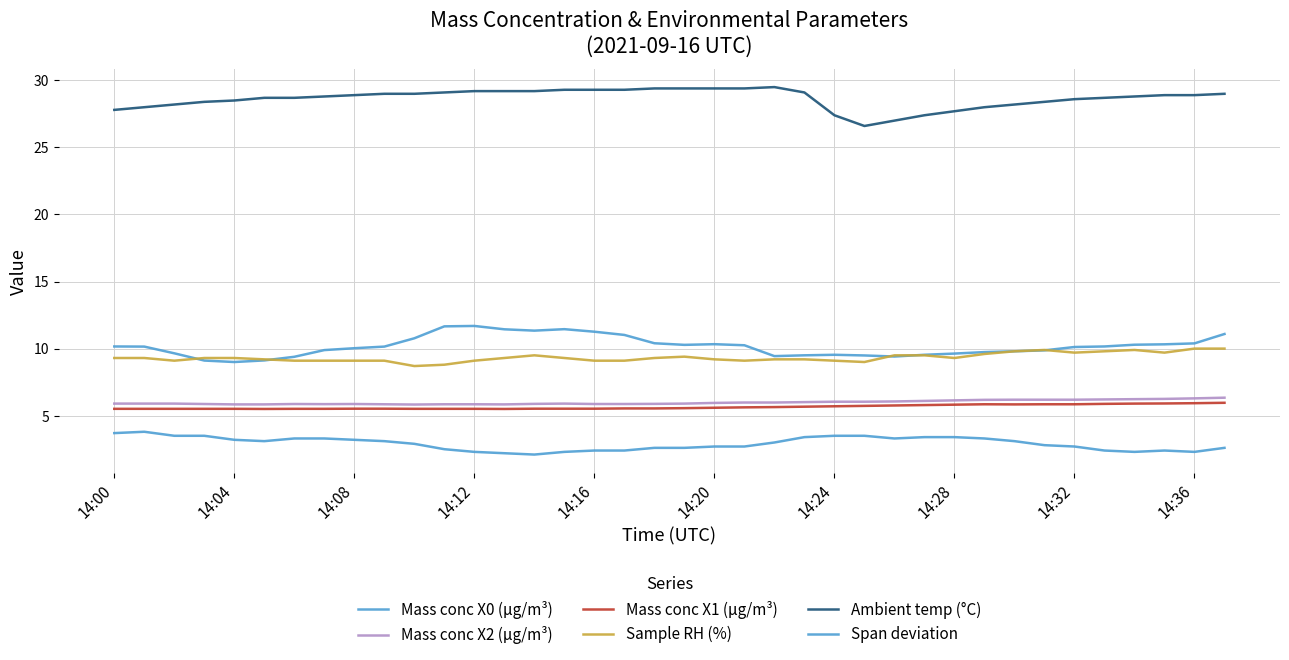

How many lines are shown in the chart?

6